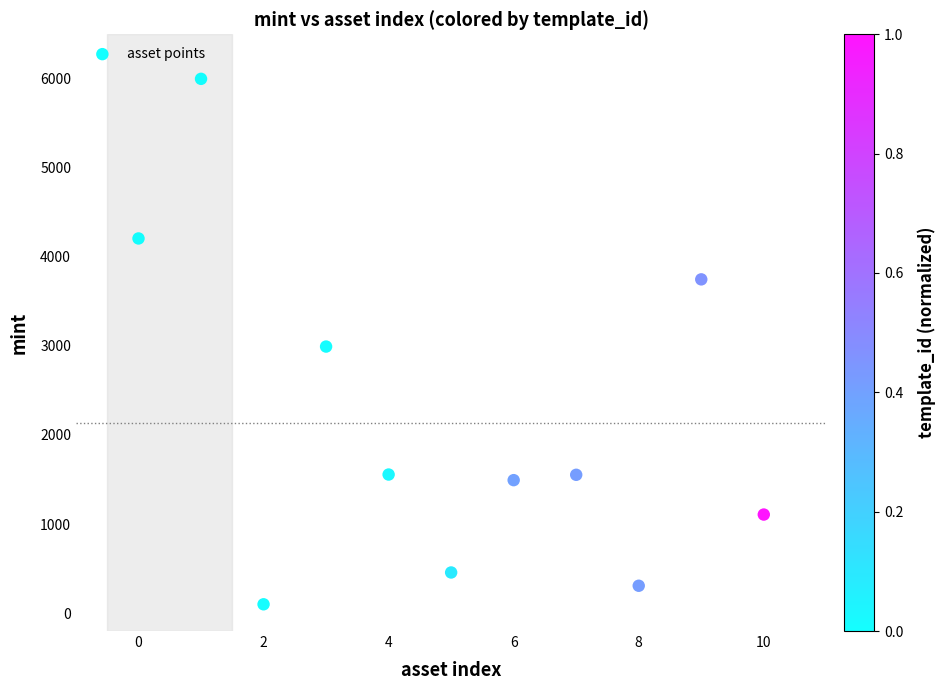

What is the range of Y values (max minus min)?

5896